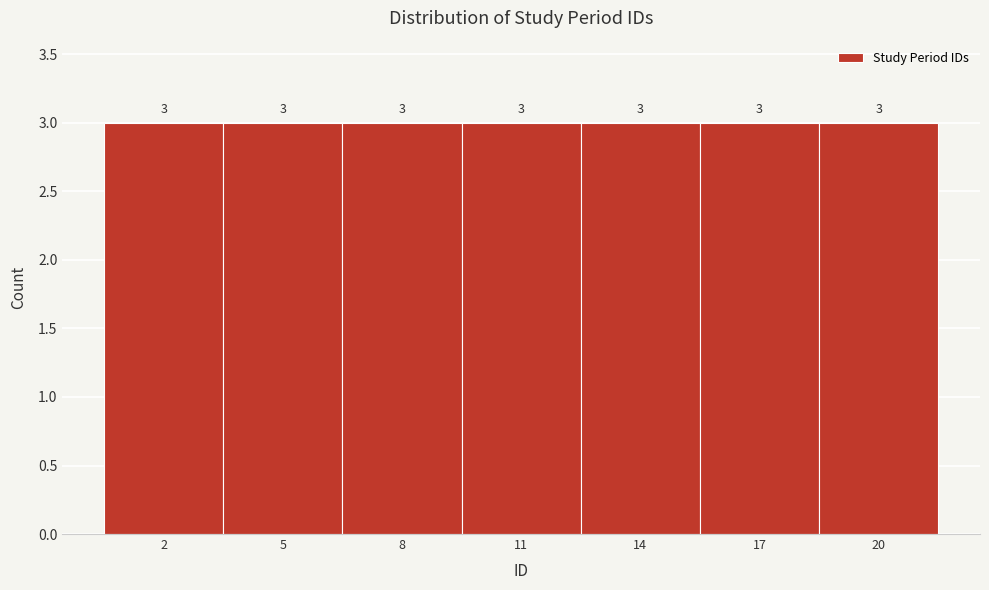

Reading left to right, transcribe this chart: for each bar, give the range it covers on the x-axis and its height.

0.5 to 3.5: 3
3.5 to 6.5: 3
6.5 to 9.5: 3
9.5 to 12.5: 3
12.5 to 15.5: 3
15.5 to 18.5: 3
18.5 to 21.5: 3